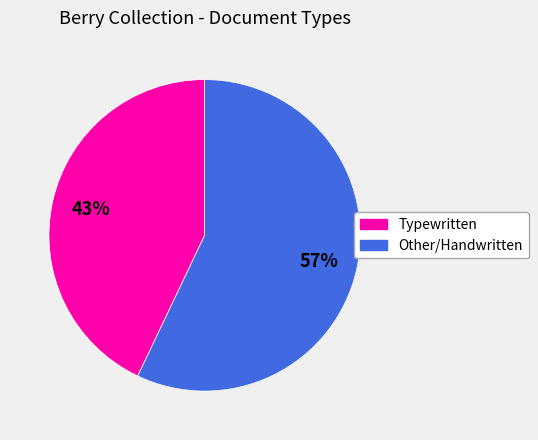

To the nearest percent, what is the average slice percentage?

50%